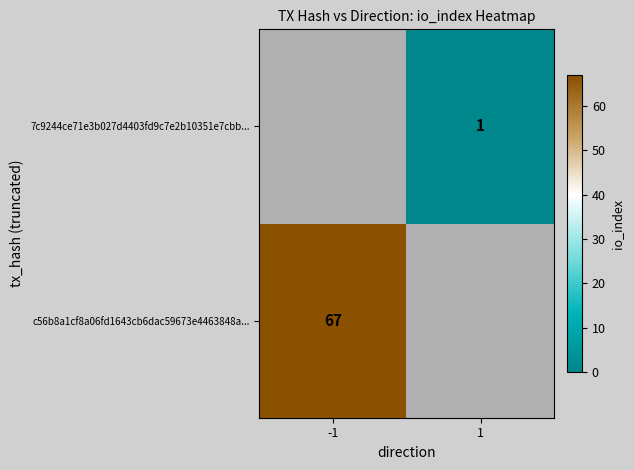

Is the value of c56b8a1cf8a06fd1643cb6dac59673e4463848a... at -1 greater than the value of 7c9244ce71e3b027d4403fd9c7e2b10351e7cbb... at 1?

Yes